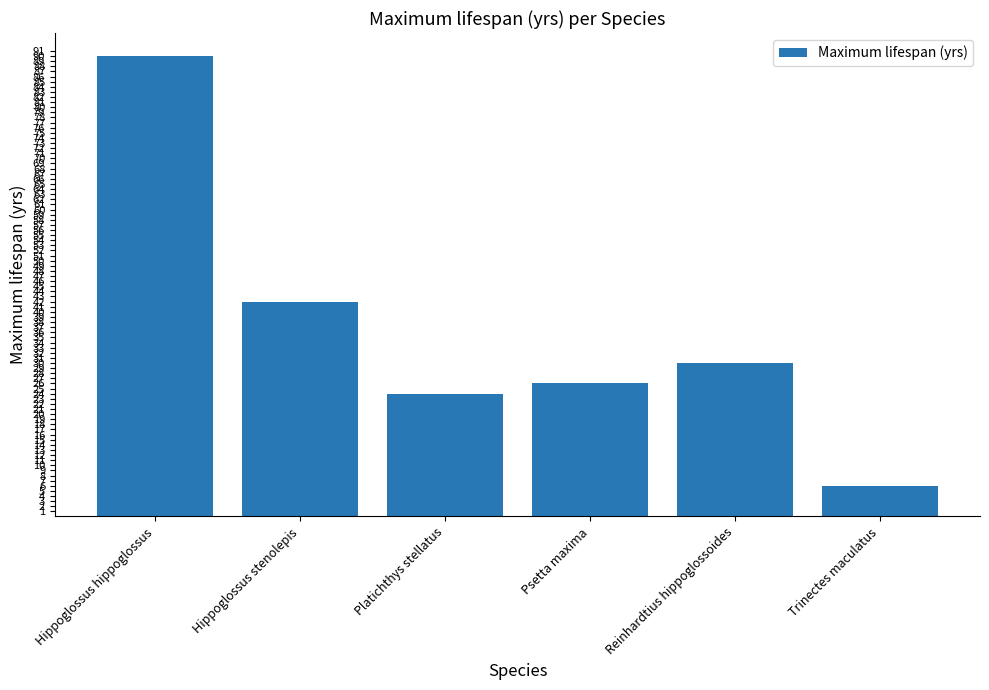

Are the bars horizontal?

No